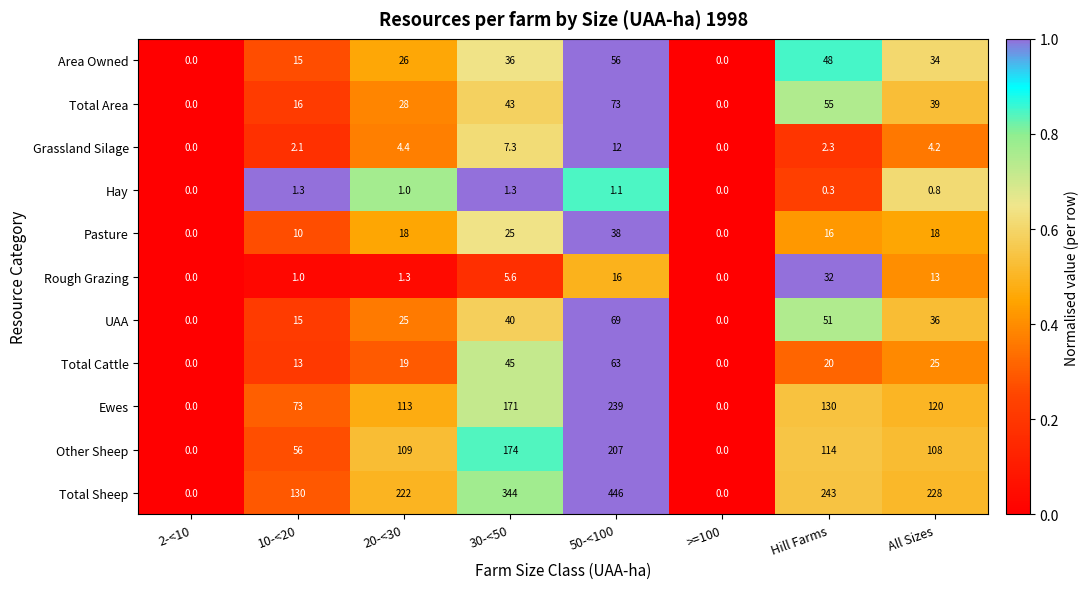

Between 30-<50 and >=100, which series saw the biggest shift?

Total Sheep